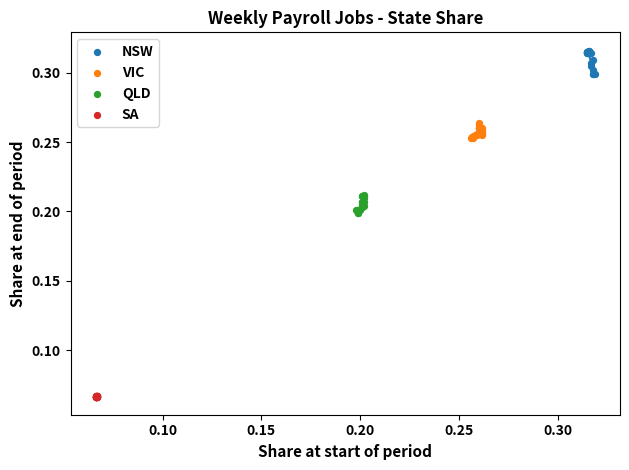

What are all the series names shown in the legend?

NSW, VIC, QLD, SA